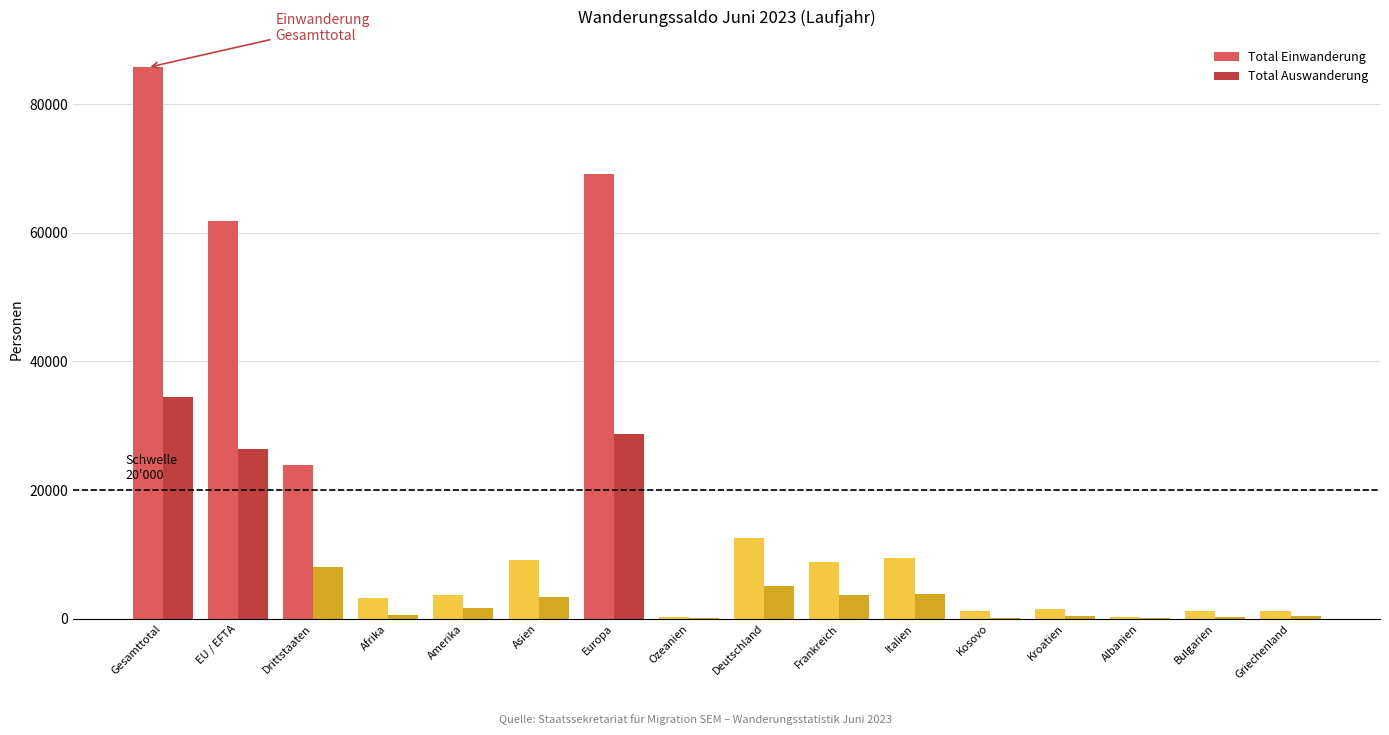

At which category does the chart reach its peak across all series?

Gesamttotal